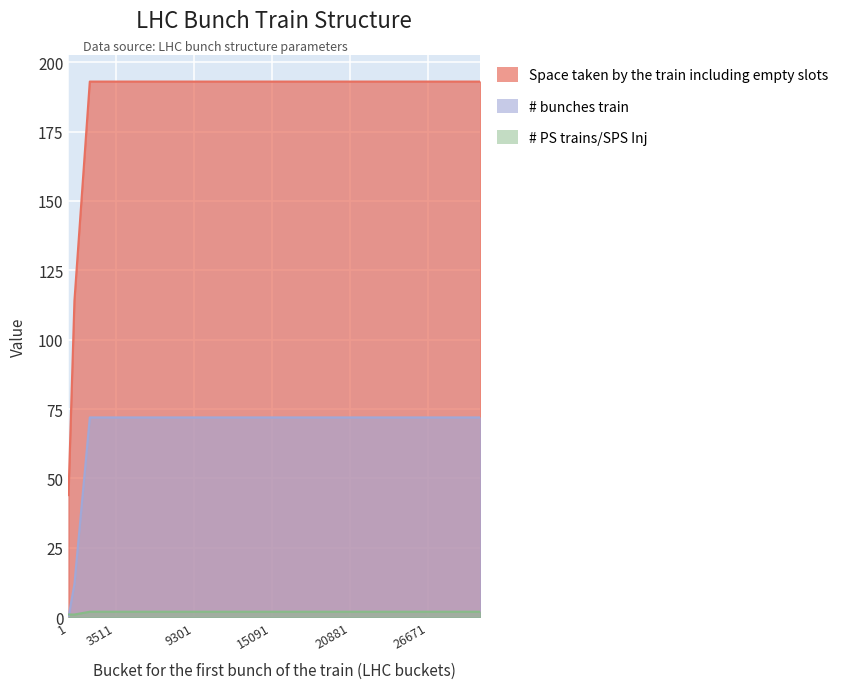

How many values in the # bunches train series are below 72?

2